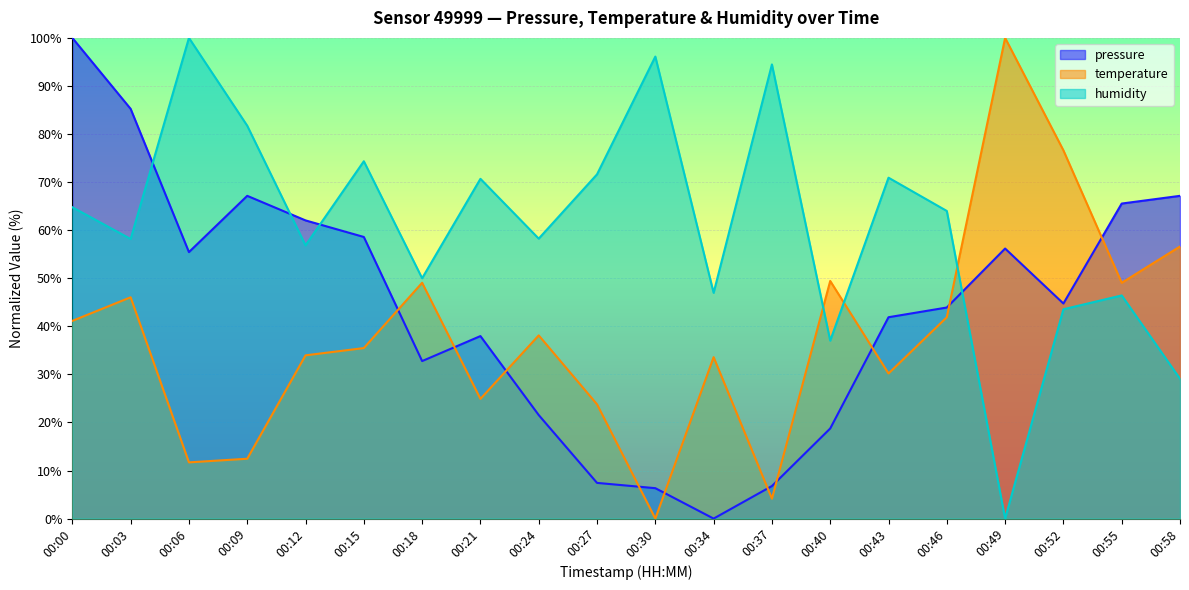

Which series has the largest total across all categories?

humidity